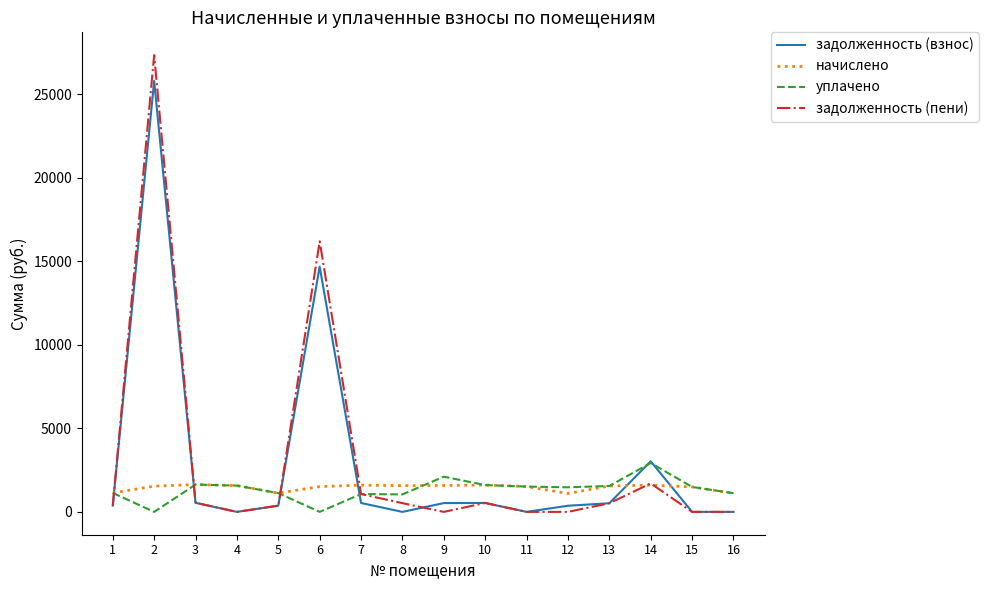

Does the chart have visible grid lines?

No